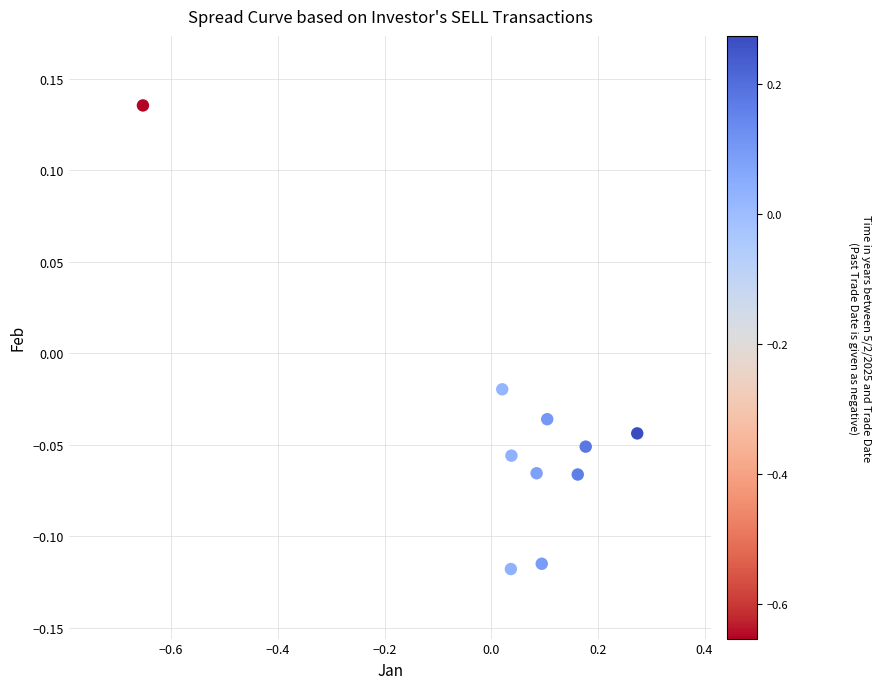

What is the range of X values (max minus min)?

0.9